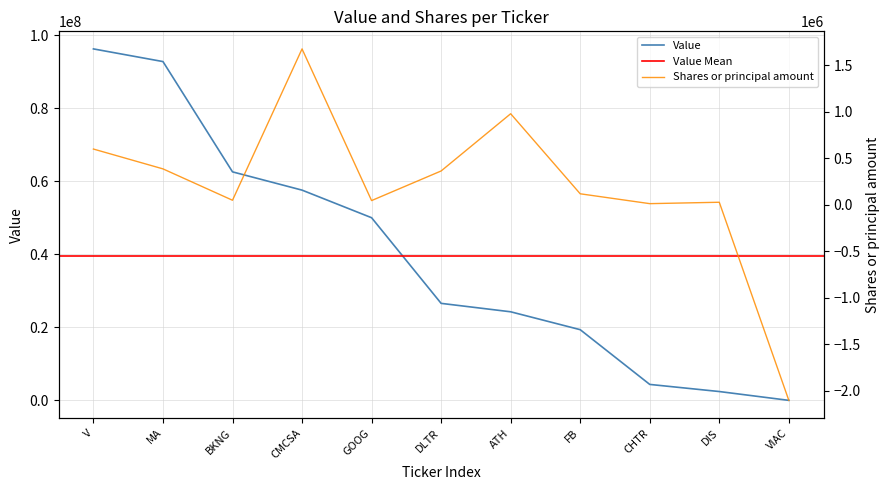

What position from the right is V?

11